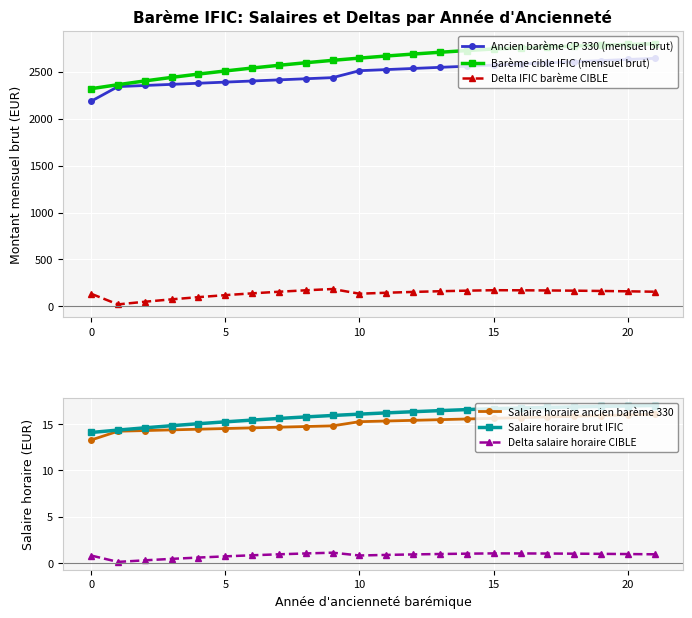

Which series has the largest total across all categories?

Barème cible IFIC (mensuel brut)